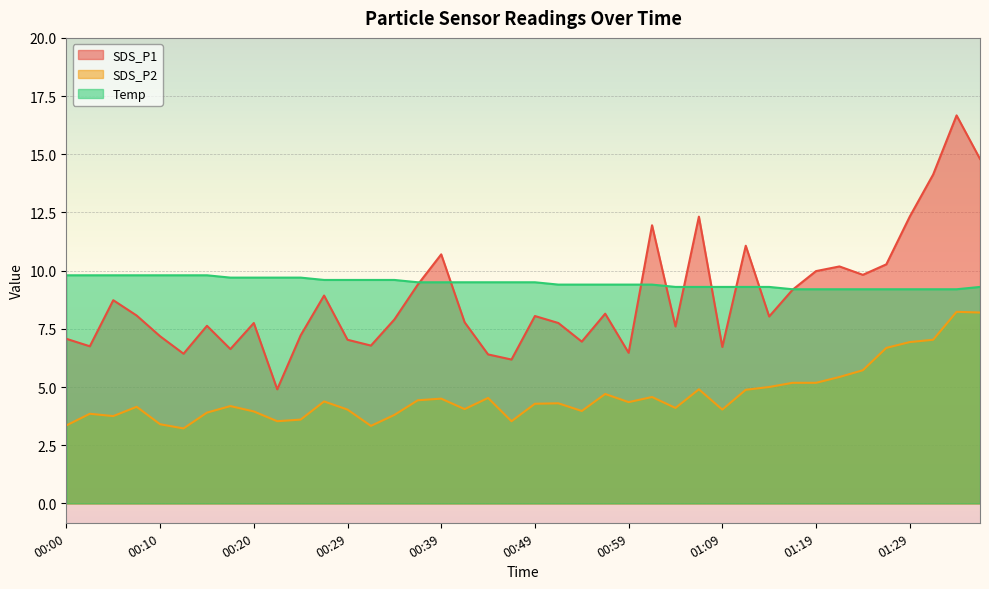

What is the maximum value for SDS_P1?

16.7